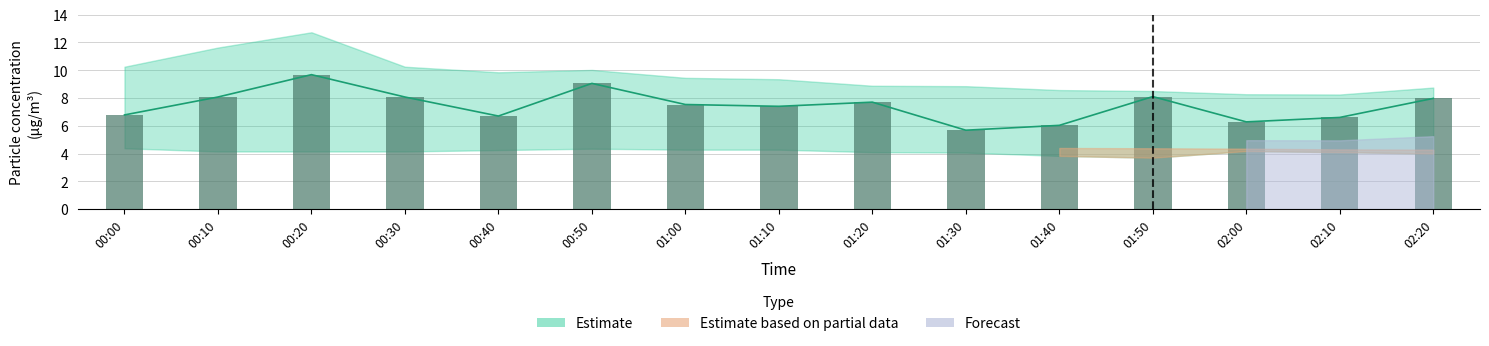

What is the sum of the SDS_P1_upper values at 00:20 and 00:30?

23.0